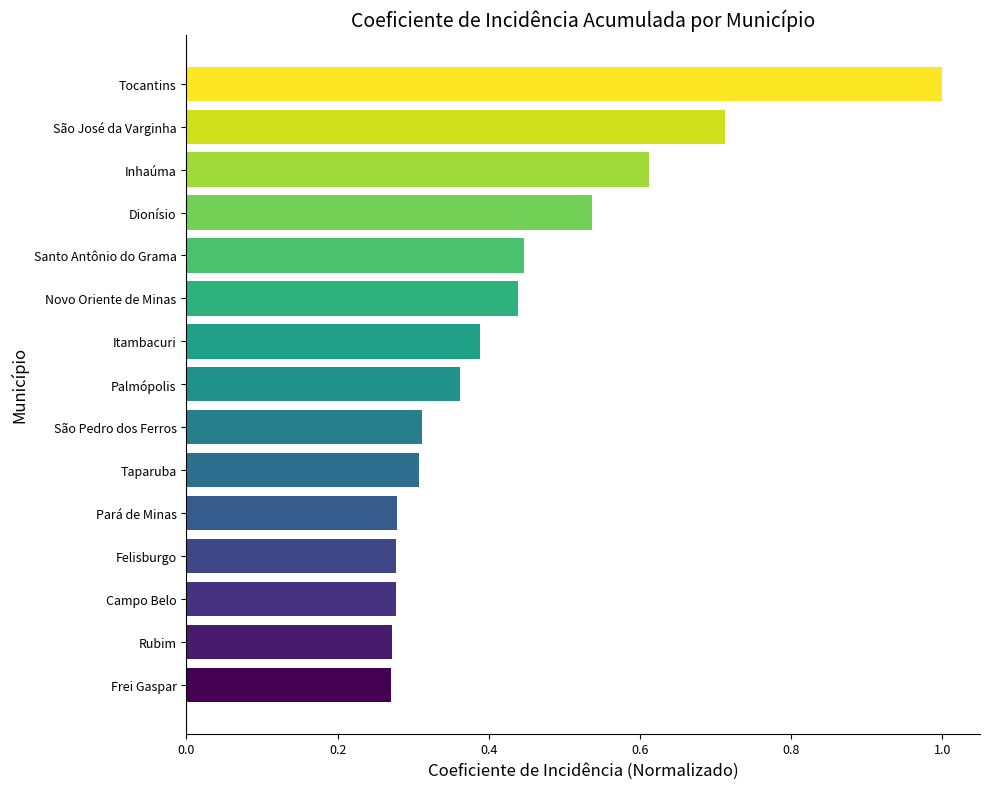

What is the sum of all values?

6.5